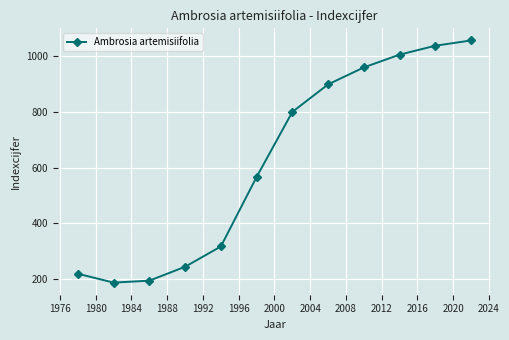

What is the maximum value shown in the chart?

1057